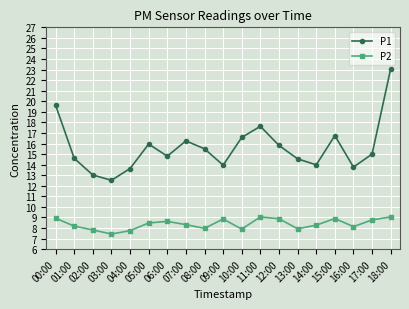

Rank the series by their maximum value, from highest to lowest.

P1, P2